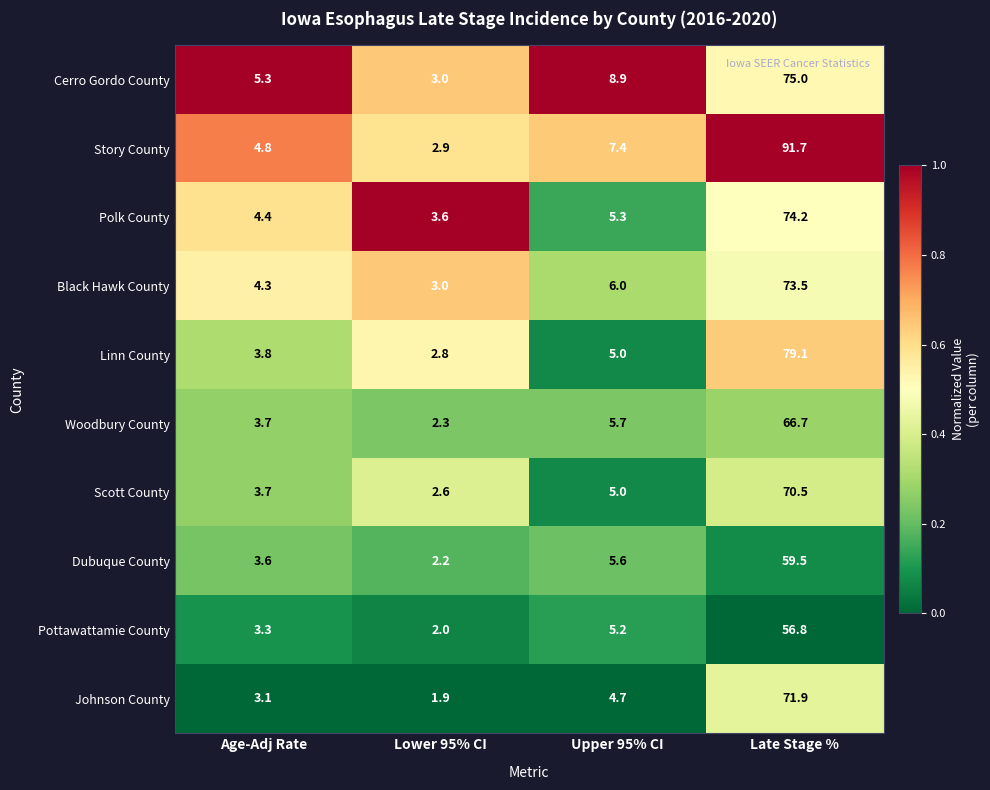

The Johnson County series shows 3.0 at Upper 95% CI. True or false?

False